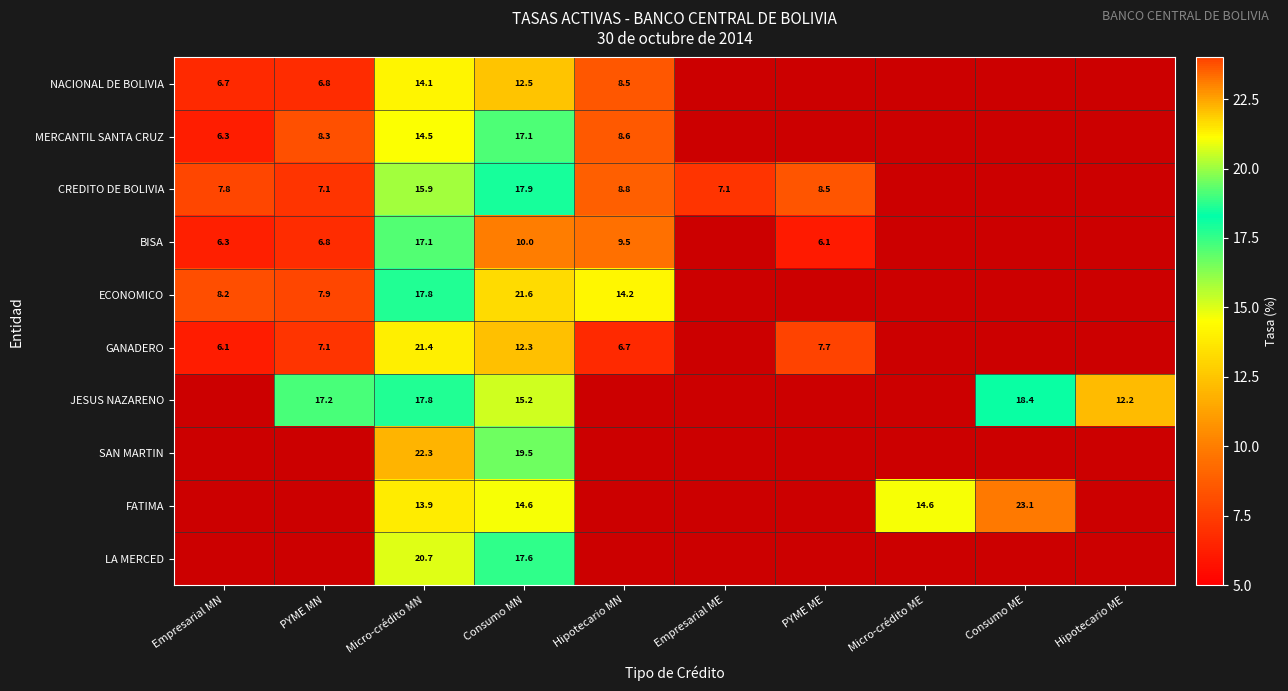

How many series are shown in this chart?

10